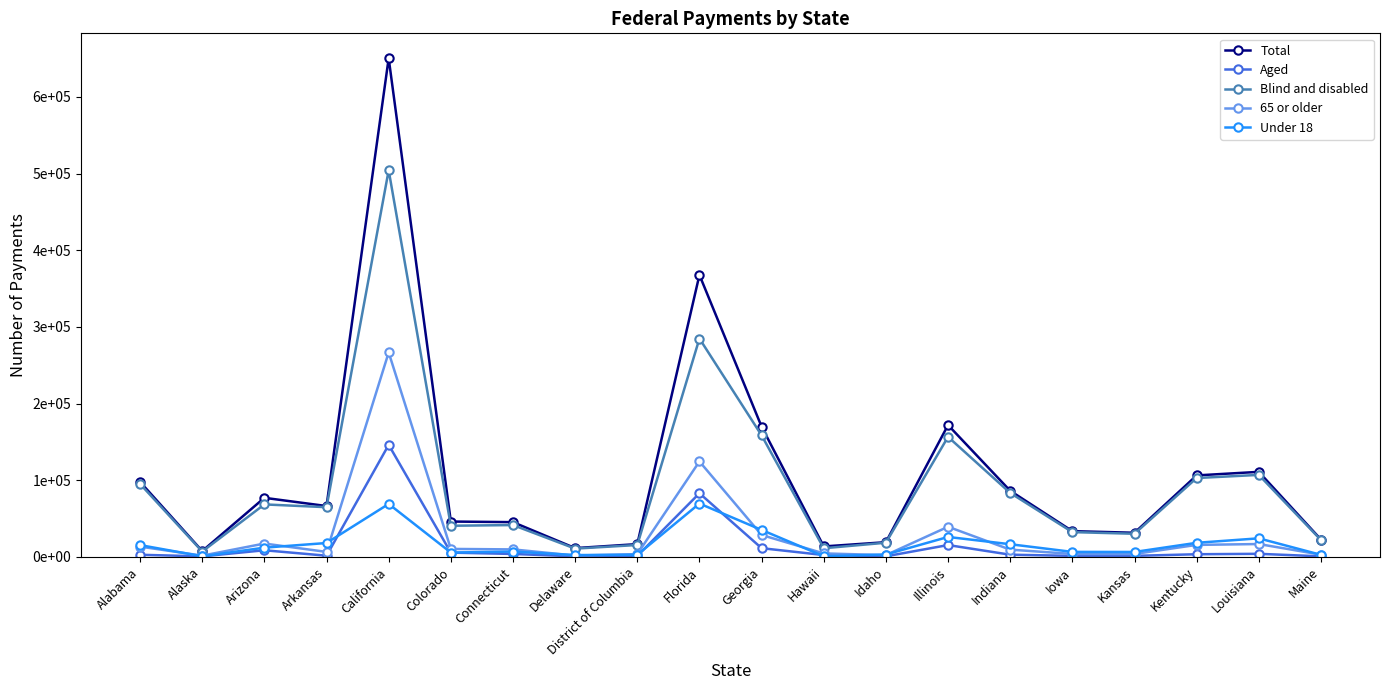

What are all the series names shown in the legend?

Total, Aged, Blind and disabled, 65 or older, Under 18